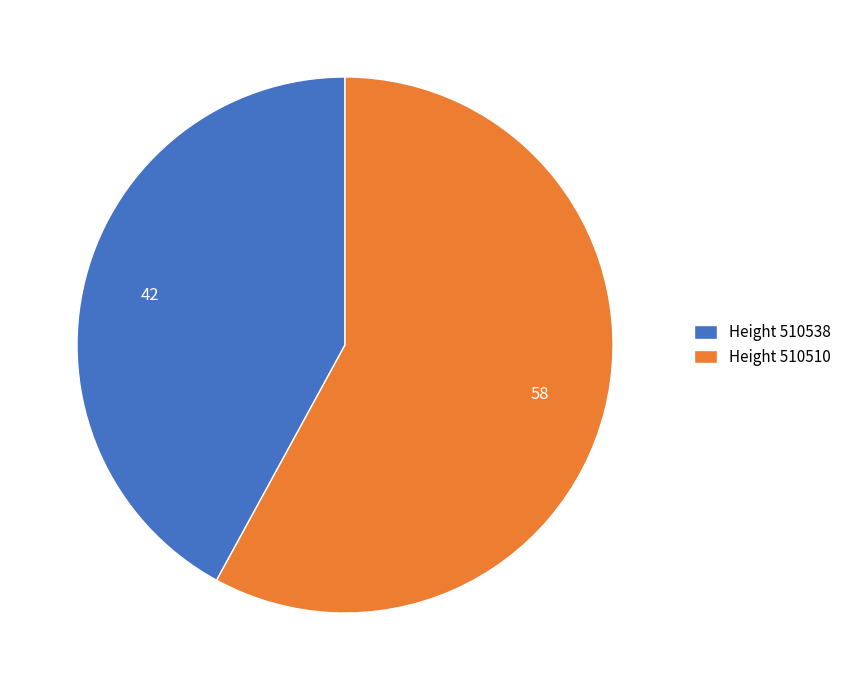

Do Height 510510 and Height 510538 together represent more than half of the pie?

Yes